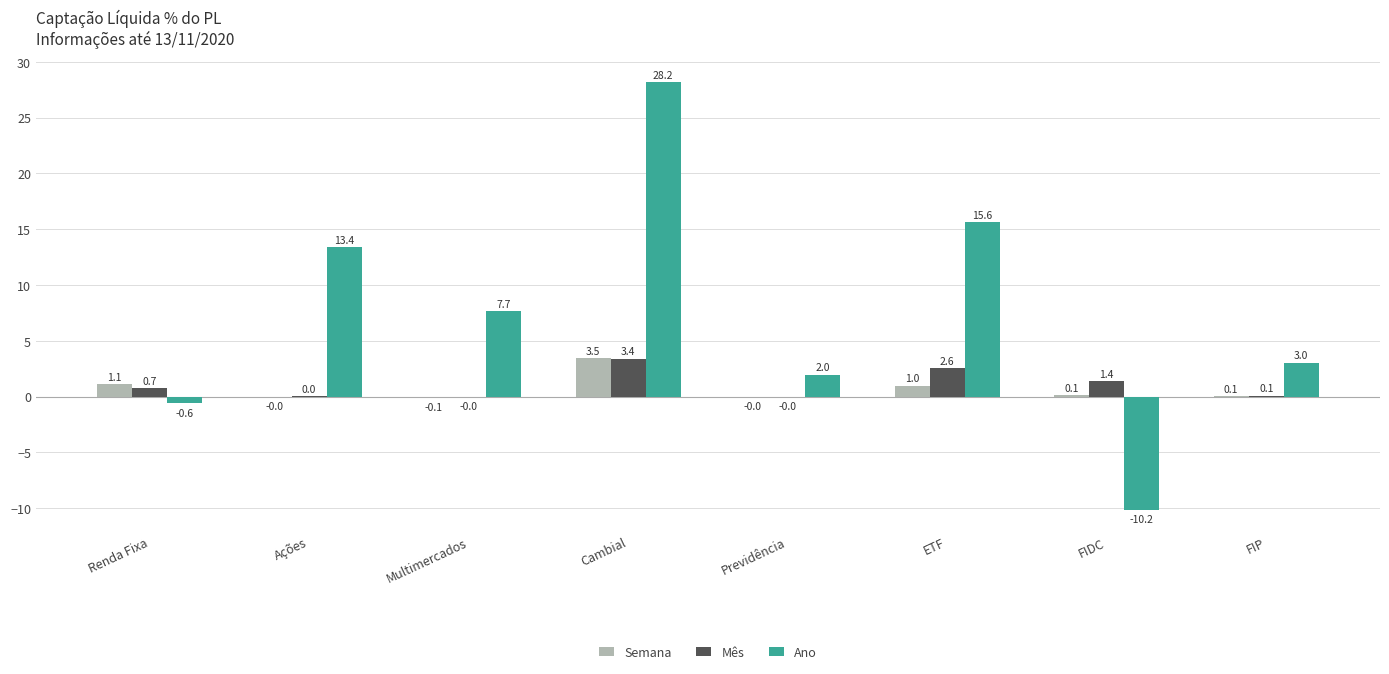

What is the maximum value for Ano?

28.2